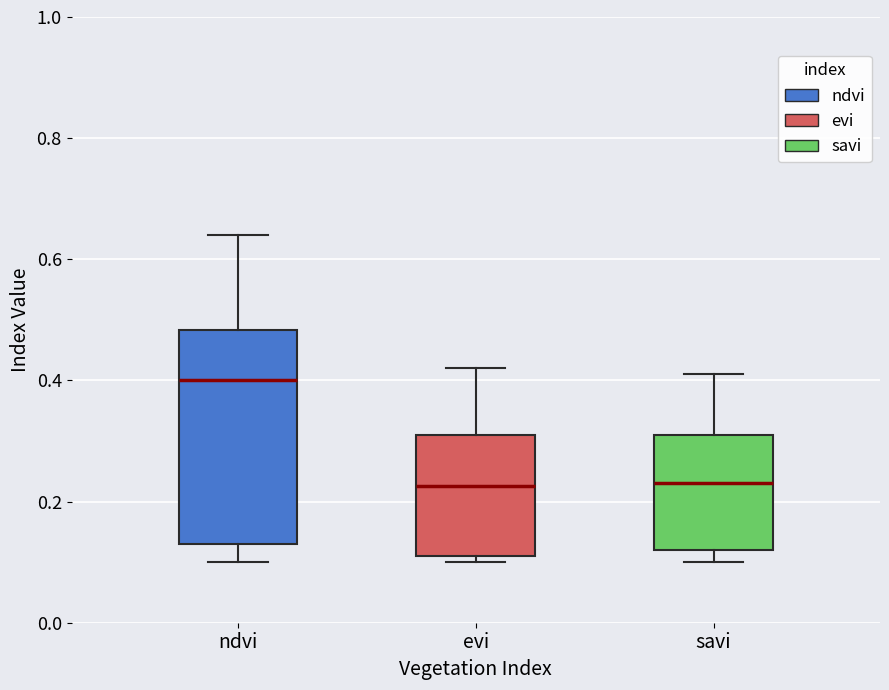

Comparing the boxes themselves (not the whiskers), which one is the tallest?

ndvi